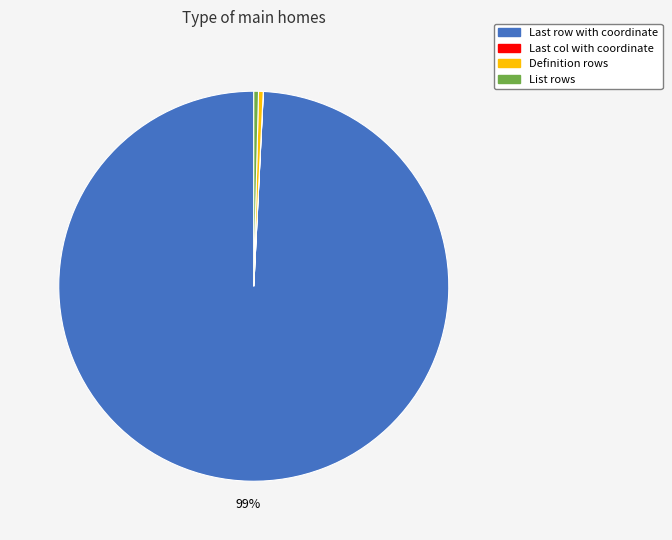

Is the sum of List rows and Definition rows greater than half?

No